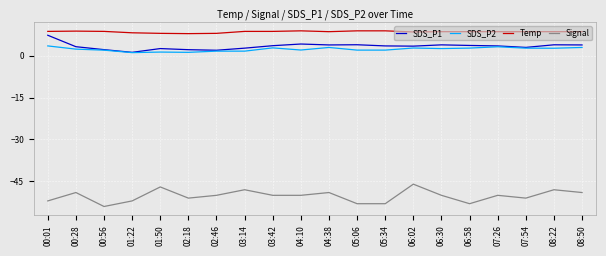

What is the average value of the SDS_P2 series?

2.3